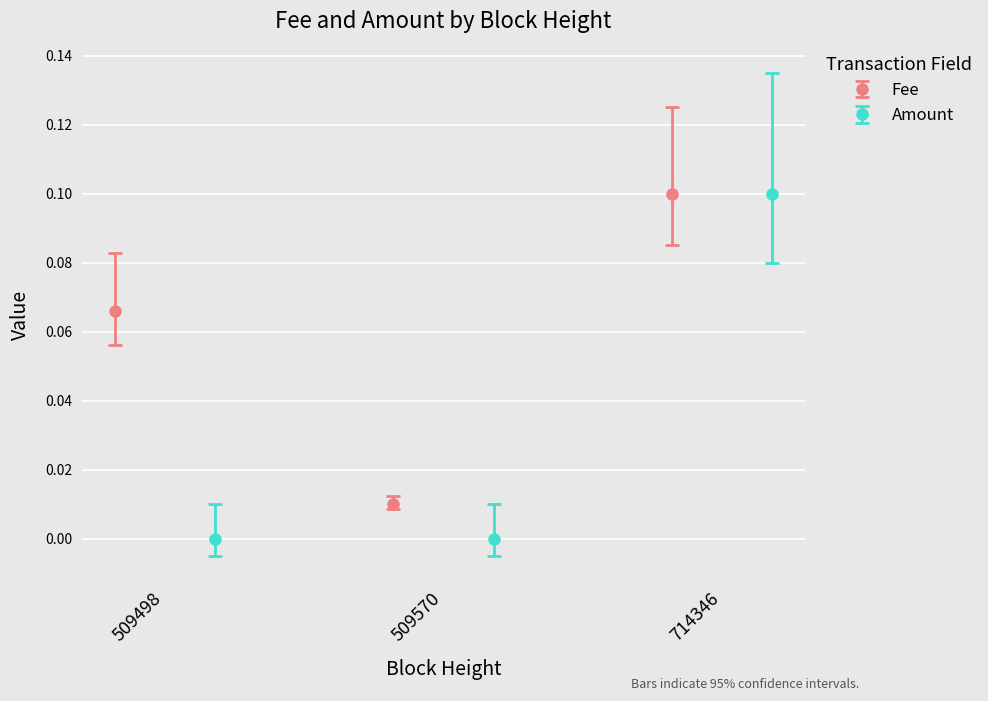

Reading left to right, transcribe all the data shown in this chart.

Fee: 509498=0.1	509570=0.0	714346=0.1
Amount: 509498=0.0	509570=0.0	714346=0.1